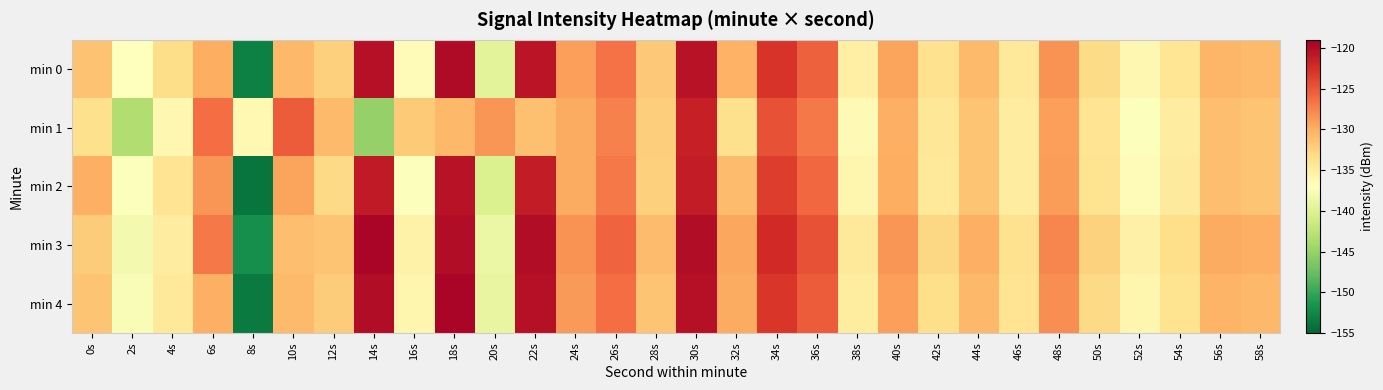

Which has a higher value, 10s or 14s?

14s